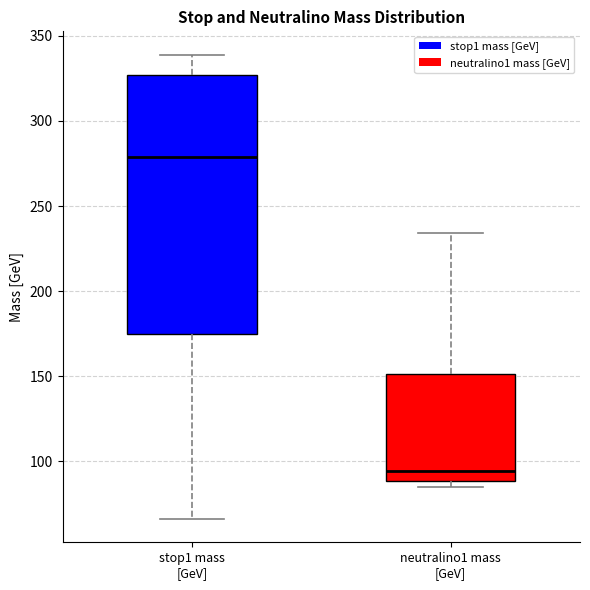

Reading left to right, transcribe this box plot: for each box, give where its median line is, the range the box spans, and where its two whiskers end, as read against the y-axis. The values are not printed on the chart, so give them approximately, as read against the axis.

stop1 mass [GeV]: median 280, box 175 to 325, whiskers 65 to 340
neutralino1 mass [GeV]: median 95, box 90 to 150, whiskers 85 to 235